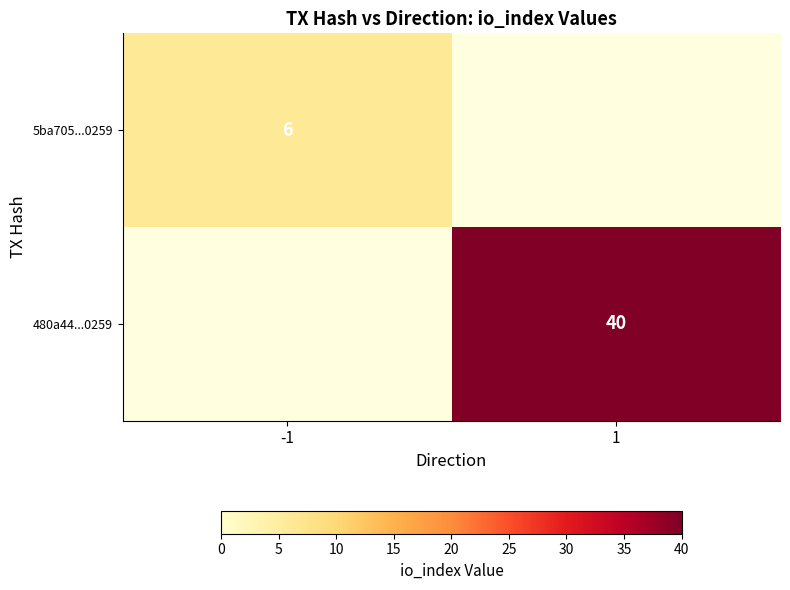

True or false: 480a44...0259 has a value of 40 at 1.

True